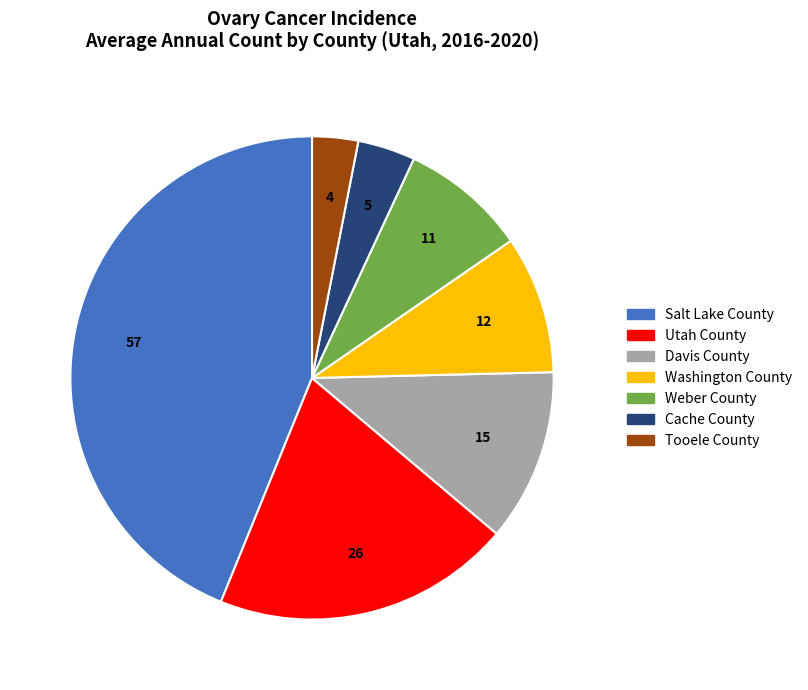

What is the ratio of the value at Washington County to the value at Utah County?

0.5